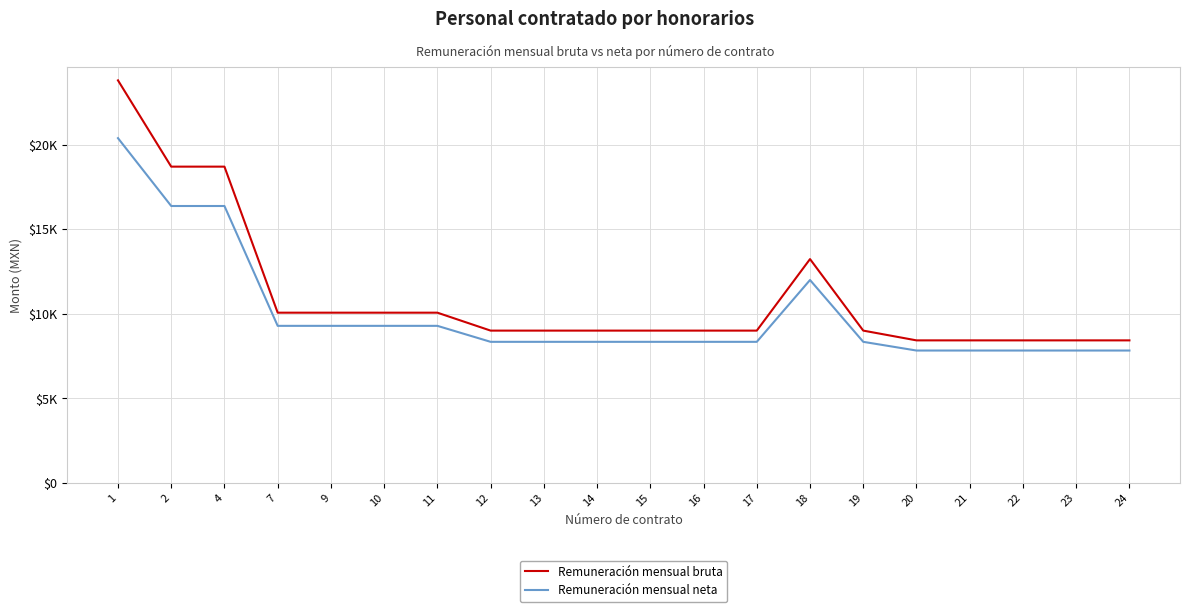

At which label is Remuneración mensual neta closest to 14108?

18